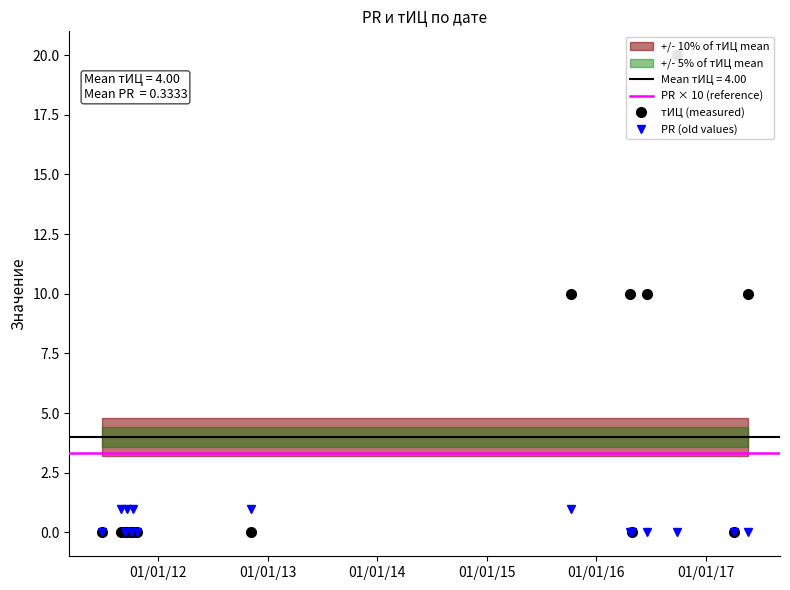

How many values in the PR series exceed 0?

5